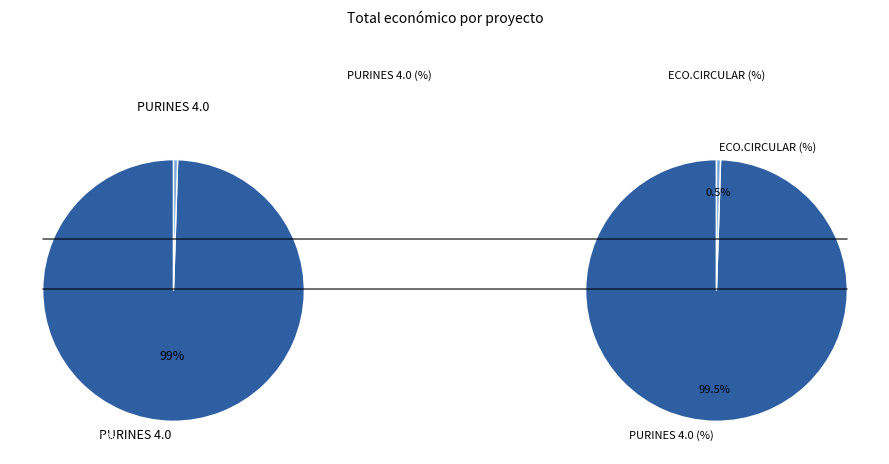

To the nearest percent, what is the difference between the PURINES 4.0 and ECO.CIRCULAR slice percentages?

99%